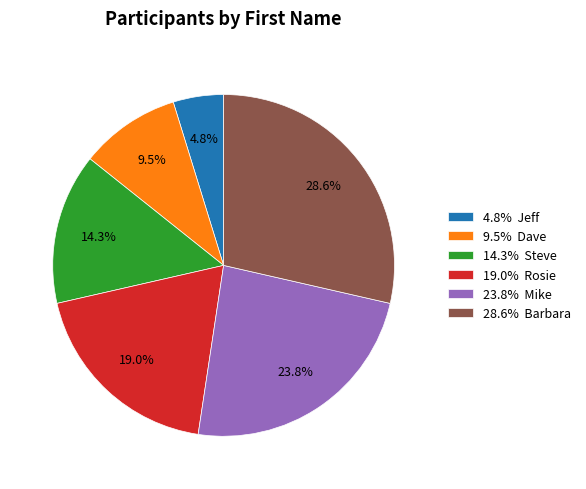

How many slices are in this pie chart?

6